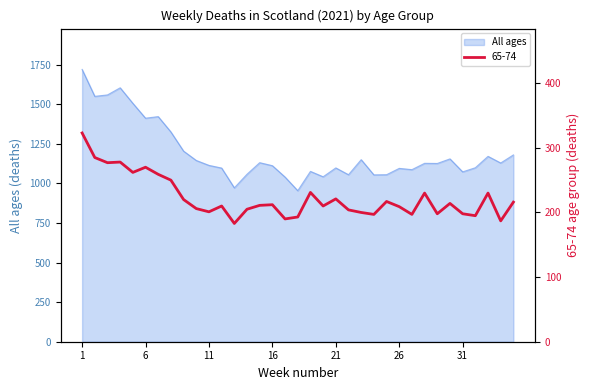

What is the spread (max minus min) of values at 20?

832